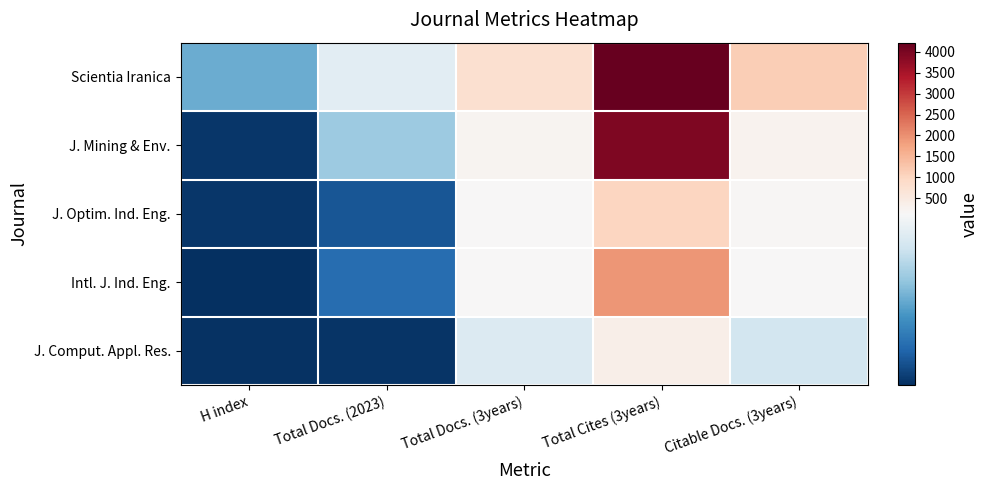

Which series has the largest range (max minus min)?

Scientia Iranica